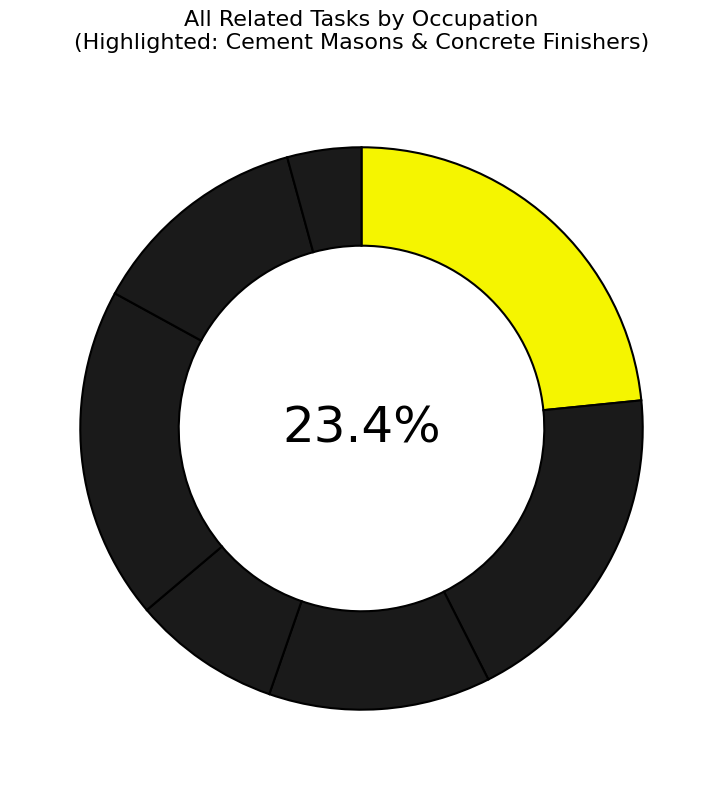

The Operating Engineers and Other Construction slice represents 13% of the pie. True or false?

False